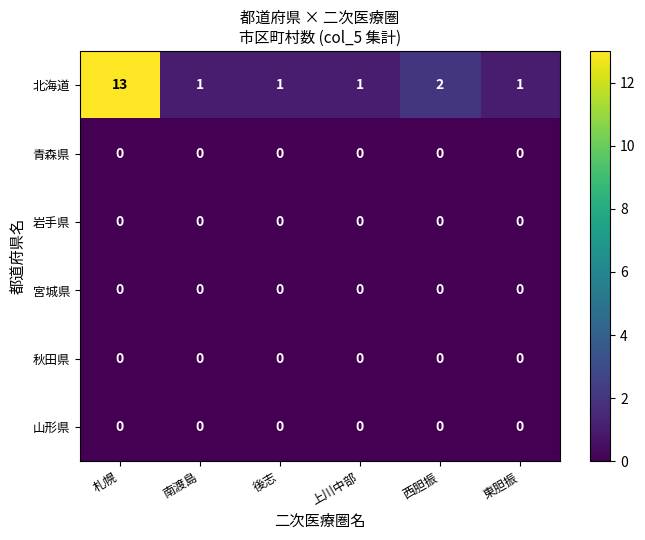

Which series has the largest total across all categories?

北海道